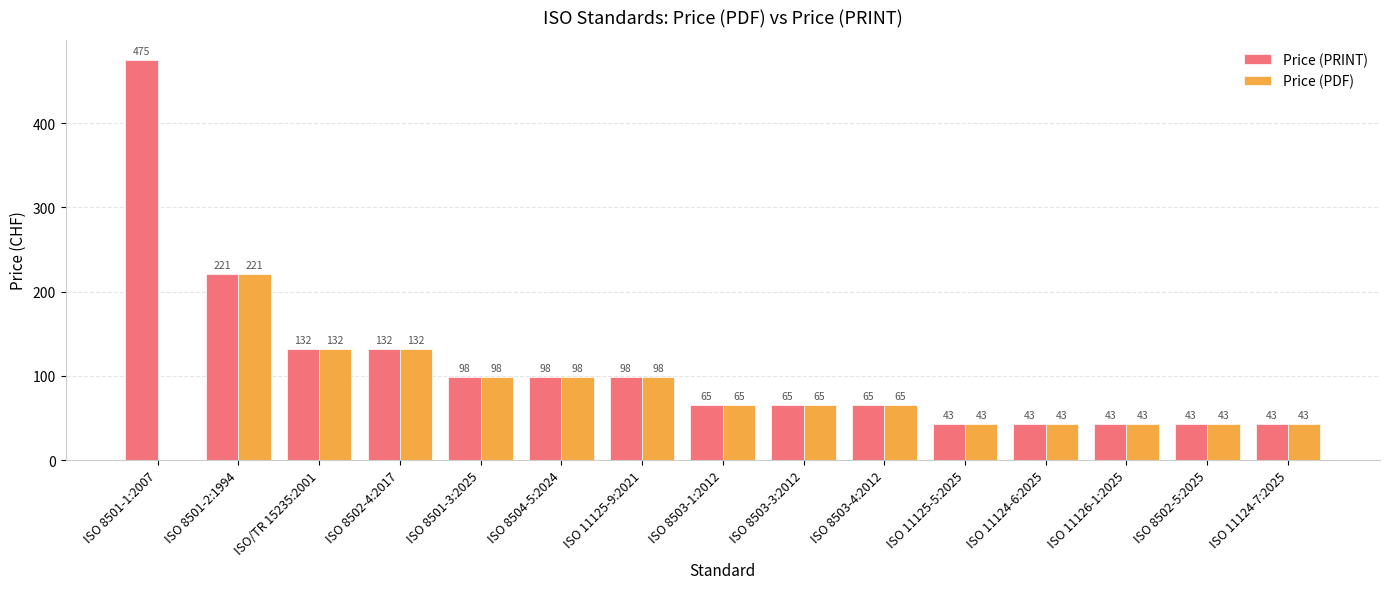

Where does the Price (PDF) series first go above 65?

ISO 8501-2:1994